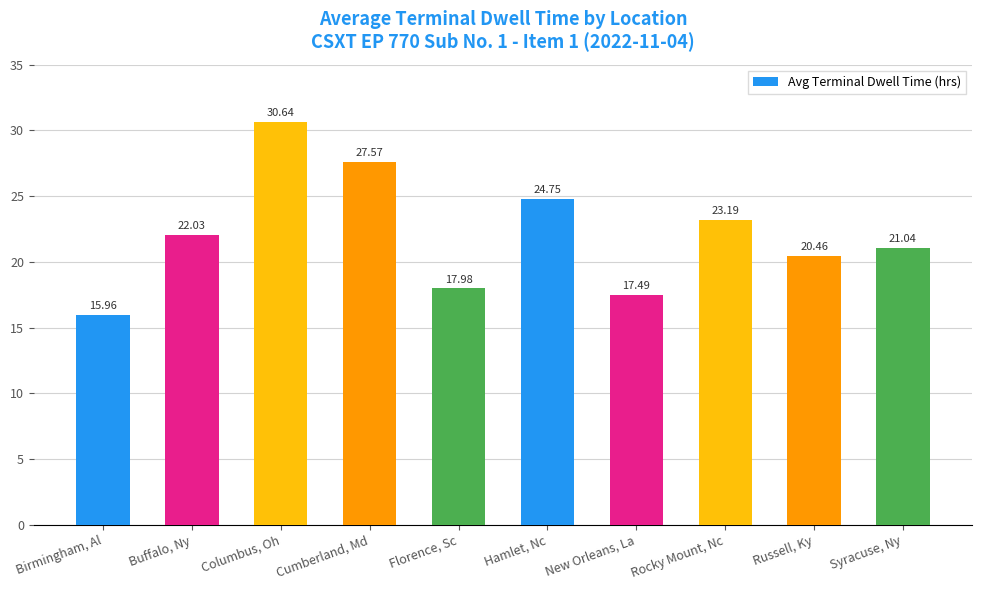

Rank the categories by value from highest to lowest.

Columbus, Oh, Cumberland, Md, Hamlet, Nc, Rocky Mount, Nc, Buffalo, Ny, Syracuse, Ny, Russell, Ky, Florence, Sc, New Orleans, La, Birmingham, Al